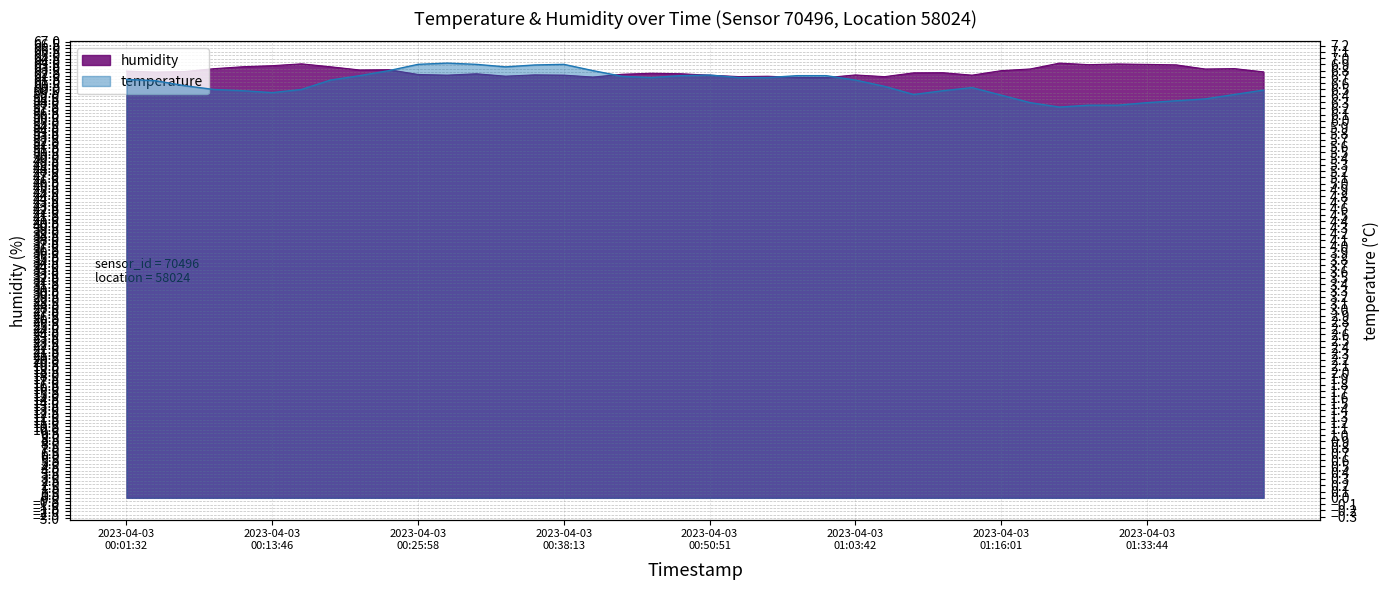

What is the difference between the maximum and minimum values in the temperature series?

0.7